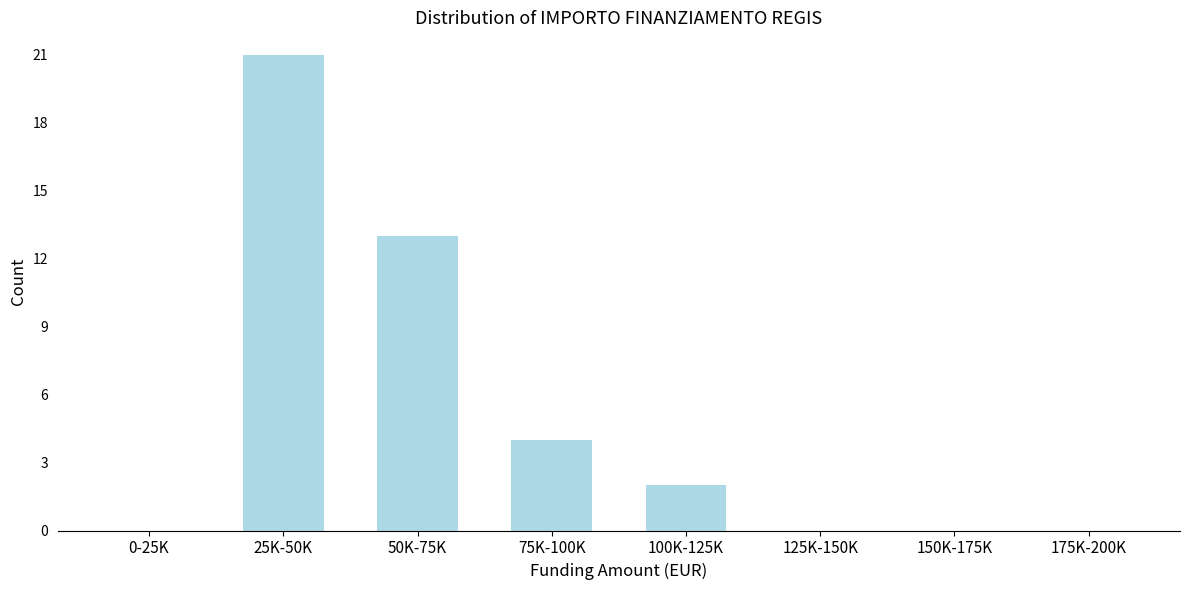

Reading right to left, what are all the values shown in this chart?

175K-200K=0	150K-175K=0	125K-150K=0	100K-125K=2	75K-100K=4	50K-75K=13	25K-50K=21	0-25K=0